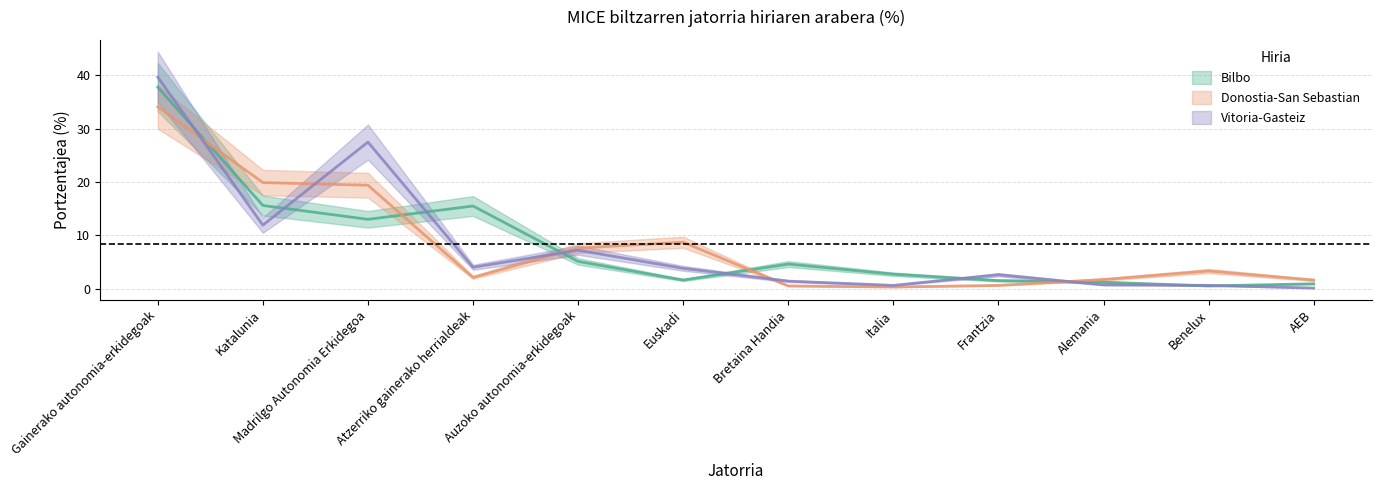

Reading left to right, transcribe all the data shown in this chart.

Bilbo: Gainerako autonomia-erkidegoak=37.8	Katalunia=15.6	Madrilgo Autonomia Erkidegoa=13.0	Atzerriko gainerako herrialdeak=15.5	Auzoko autonomia-erkidegoak=5.1	Euskadi=1.6	Bretaina Handia=4.6	Italia=2.7	Frantzia=1.5	Alemania=1.2	Benelux=0.5	AEB=0.9
Donostia-San Sebastian: Gainerako autonomia-erkidegoak=34.1	Katalunia=19.9	Madrilgo Autonomia Erkidegoa=19.4	Atzerriko gainerako herrialdeak=2.1	Auzoko autonomia-erkidegoak=7.6	Euskadi=8.7	Bretaina Handia=0.5	Italia=0.3	Frantzia=0.6	Alemania=1.7	Benelux=3.3	AEB=1.6
Vitoria-Gasteiz: Gainerako autonomia-erkidegoak=39.7	Katalunia=11.9	Madrilgo Autonomia Erkidegoa=27.5	Atzerriko gainerako herrialdeak=4.0	Auzoko autonomia-erkidegoak=7.2	Euskadi=3.8	Bretaina Handia=1.4	Italia=0.6	Frantzia=2.6	Alemania=0.7	Benelux=0.6	AEB=0.1